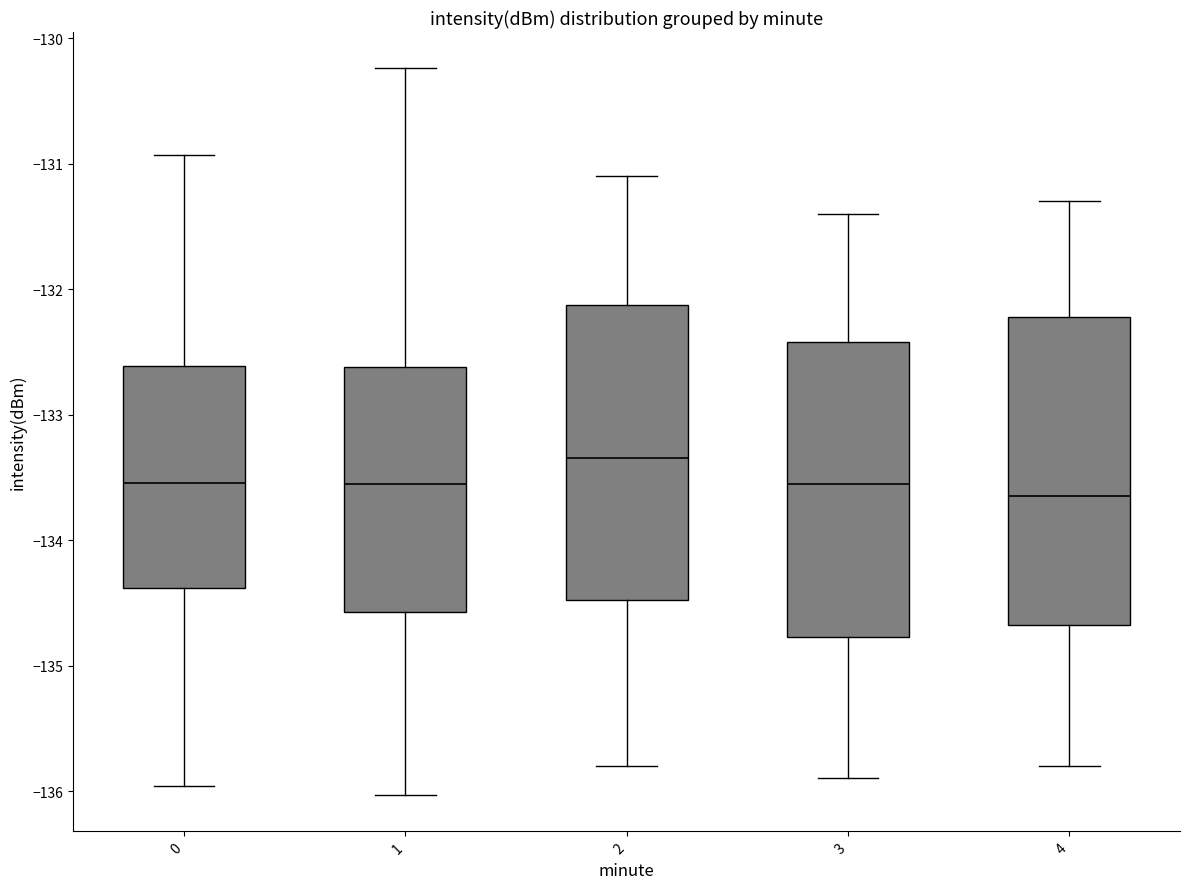

Reading left to right, transcribe this box plot: for each box, give where its median line is, the range the box spans, and where its two whiskers end, as read against the y-axis. The values are not printed on the chart, so give them approximately, as read against the axis.

0: median -133.5, box -134.4 to -132.6, whiskers -136.0 to -130.9
1: median -133.5, box -134.6 to -132.6, whiskers -136.0 to -130.2
2: median -133.3, box -134.5 to -132.1, whiskers -135.8 to -131.1
3: median -133.5, box -134.8 to -132.4, whiskers -135.9 to -131.4
4: median -133.6, box -134.7 to -132.2, whiskers -135.8 to -131.3